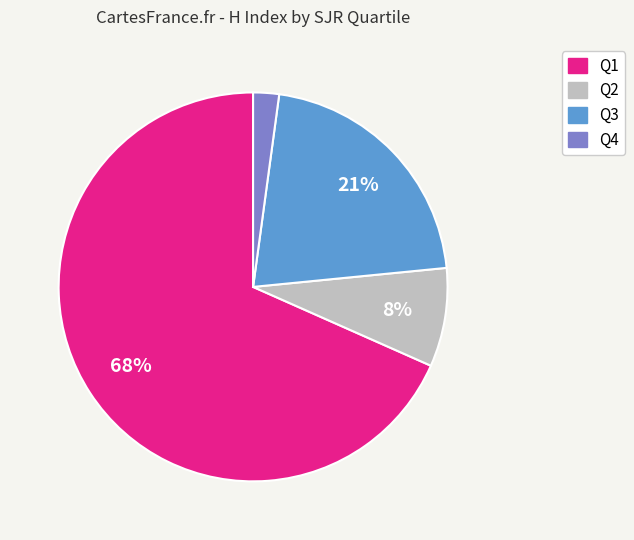

Does any single category account for the majority?

Yes